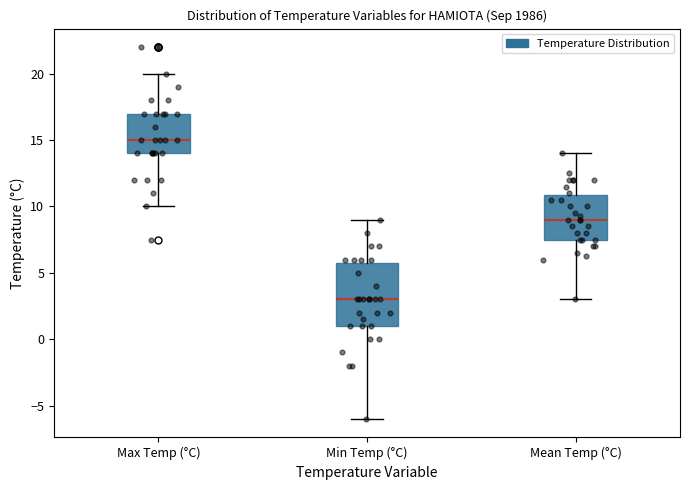

Reading left to right, read every box against the y-axis: the position of its median line, the range the box covers, and the ends of its whiskers. The values are not printed on the chart, so give them approximately, as read against the axis.

Max Temp (°C): median 15.0, box 14.0 to 17.0, whiskers 10.0 to 20.0
Min Temp (°C): median 3.0, box 1.0 to 6.0, whiskers -6.0 to 9.0
Mean Temp (°C): median 9.0, box 7.5 to 11.0, whiskers 3.0 to 14.0